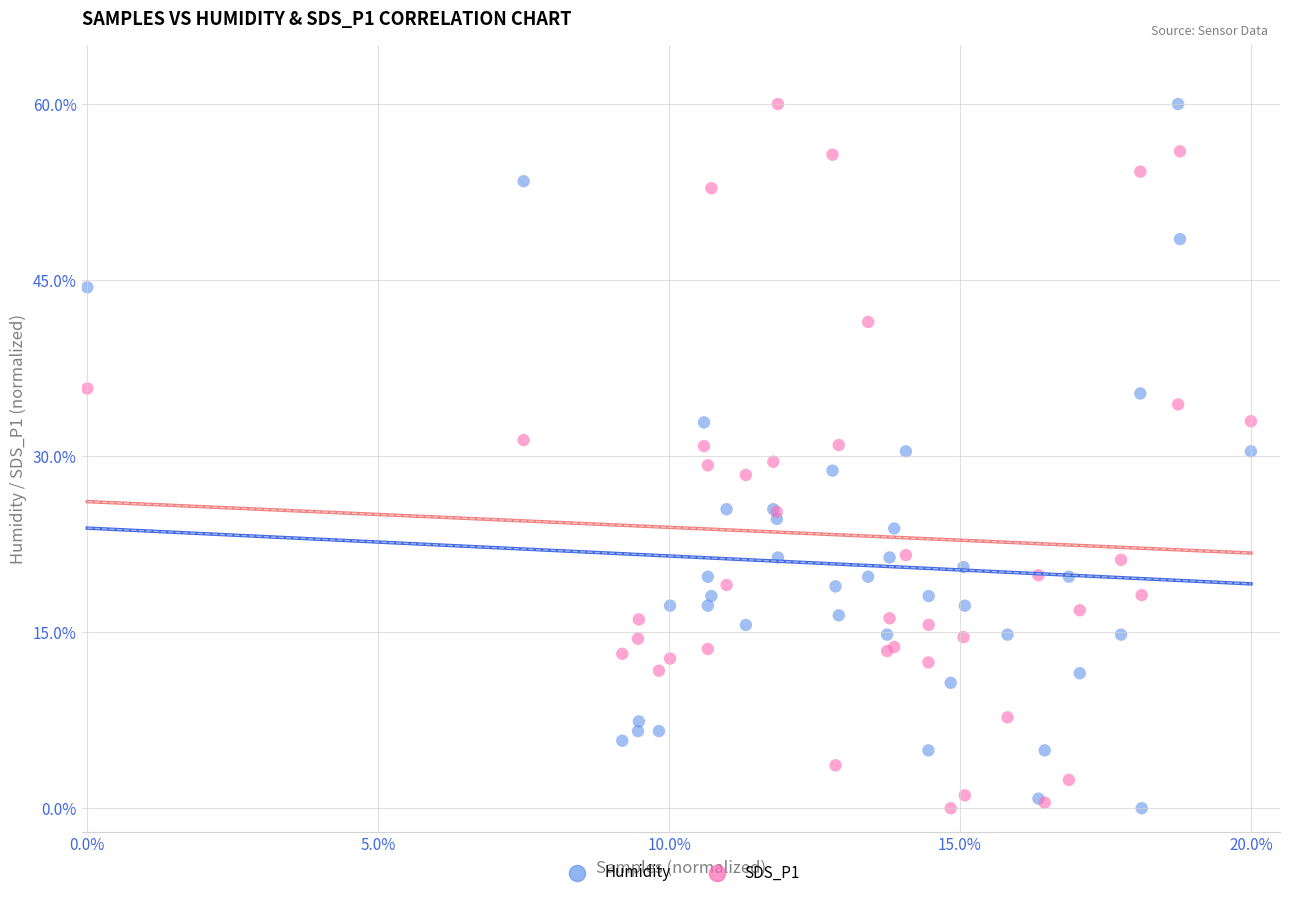

What are all the series names shown in the legend?

Humidity, SDS_P1